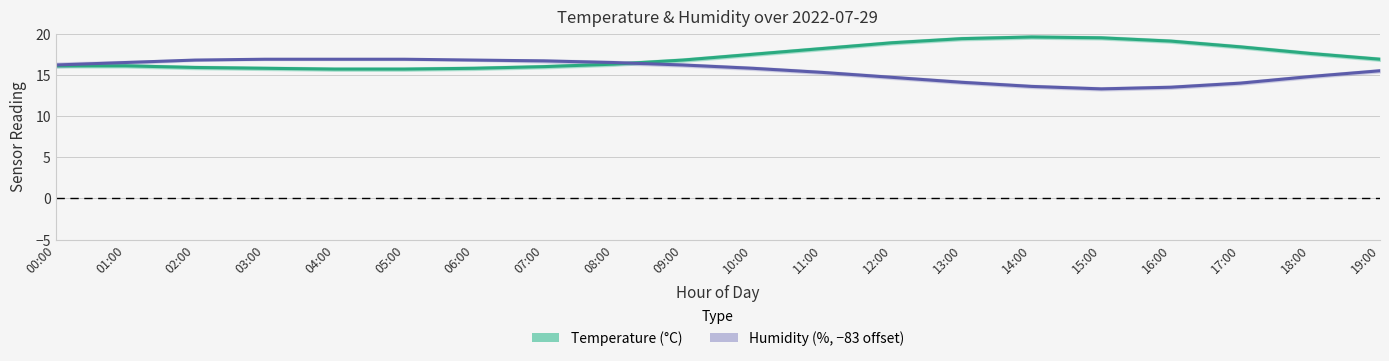

The value of Humidity (%, −83 offset) at 08:00 is 28.4. True or false?

False